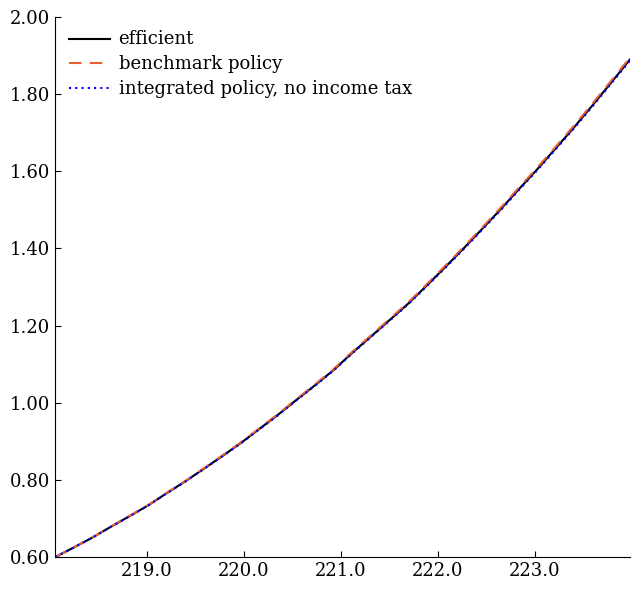

Which series has the widest spread of values?

benchmark policy